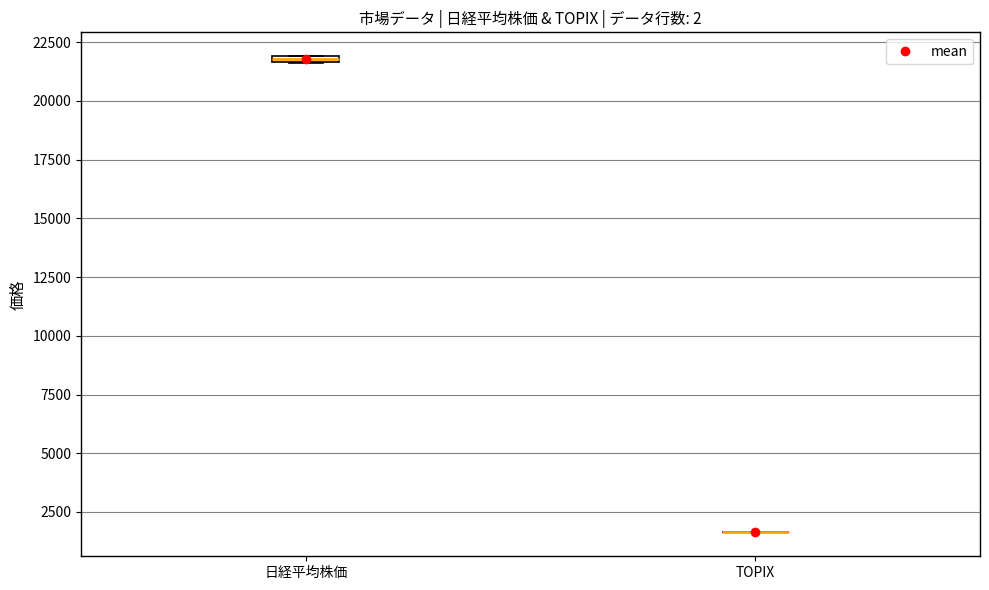

Where is the upper edge of the box for 日経平均株価 on the y-axis? The values are not printed on the chart, so give them approximately, as read against the axis.

22000